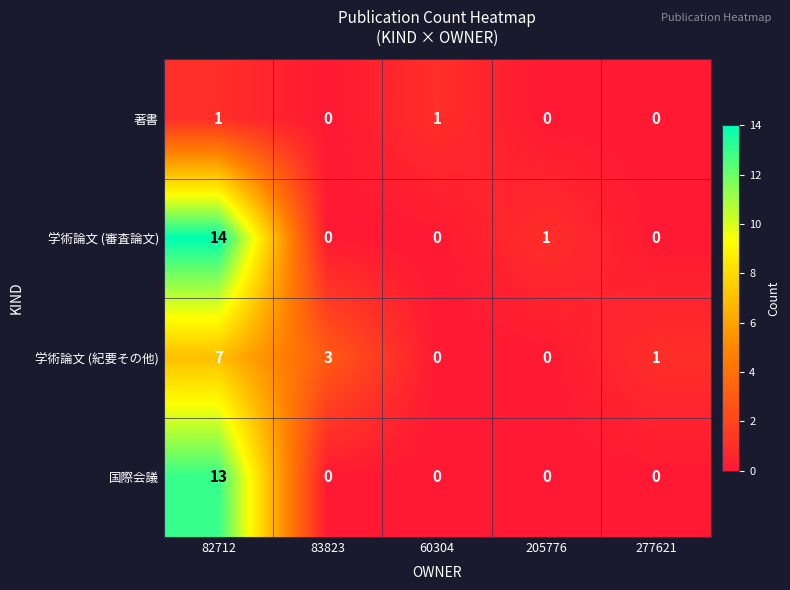

The value of 著書 at 83823 is 0. True or false?

True